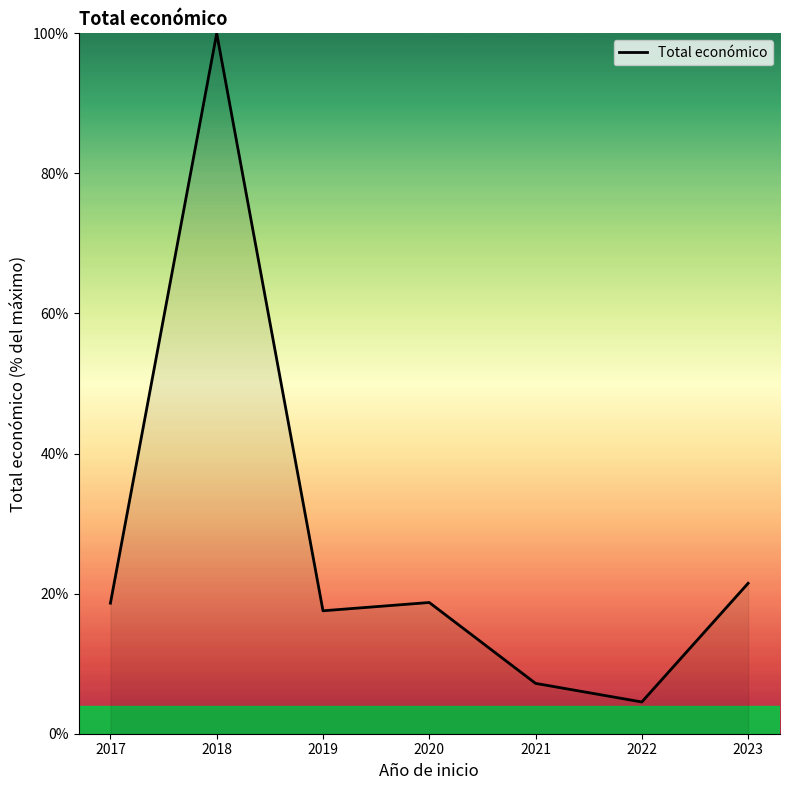

What is the approximate value at 2018?

100.0